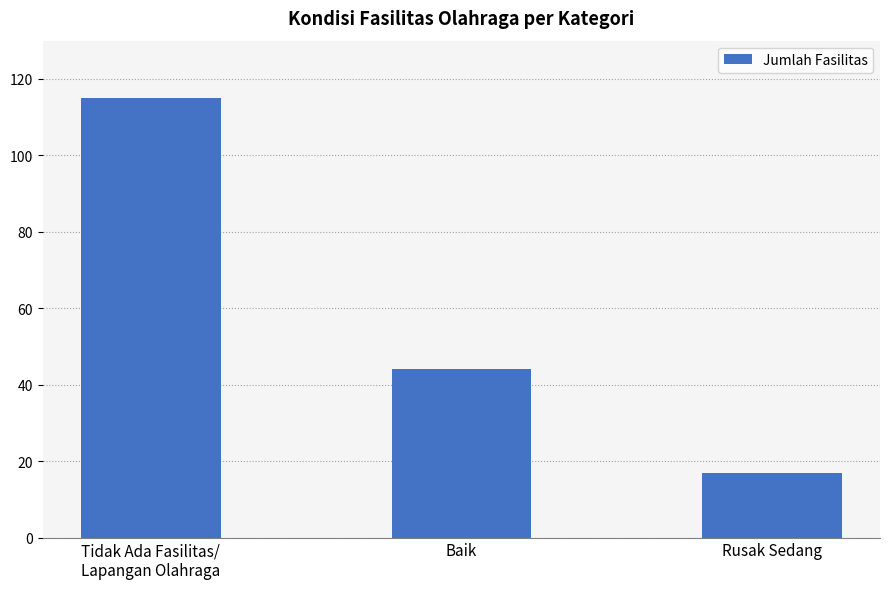

Which label corresponds to the smallest value in the chart?

Rusak Sedang